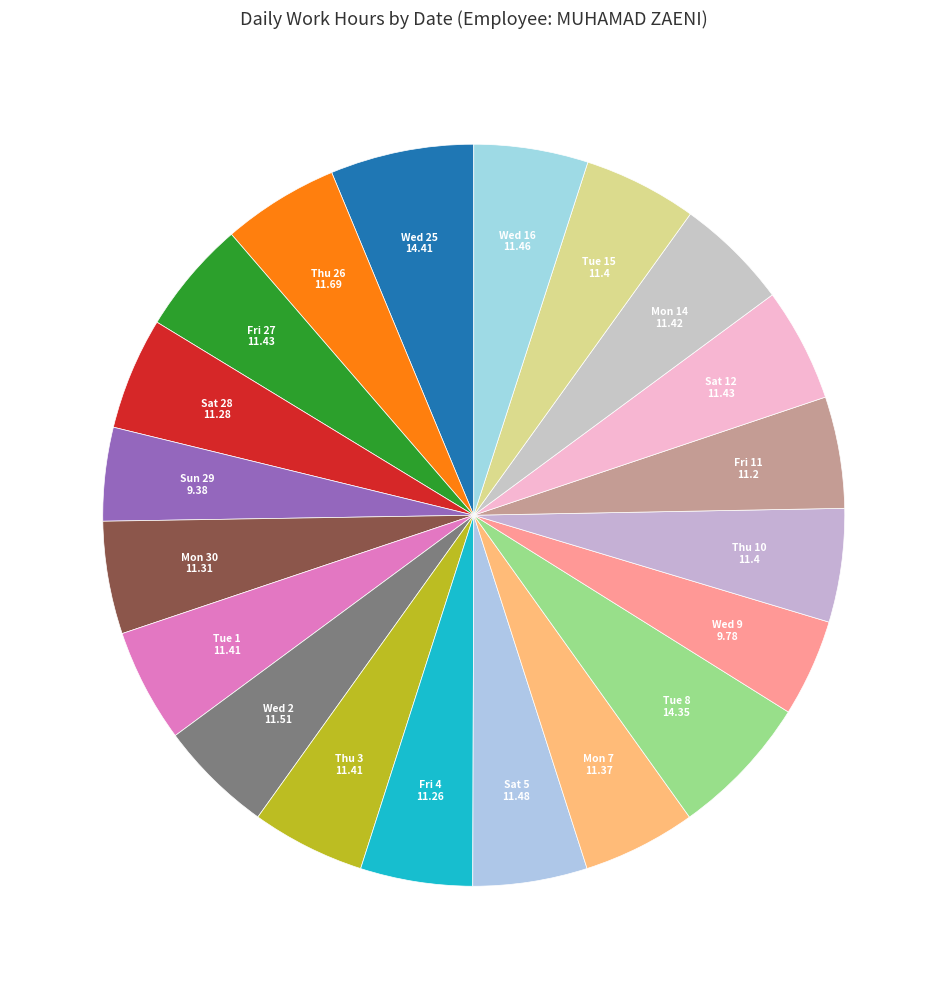

How many slices are in this pie chart?

20